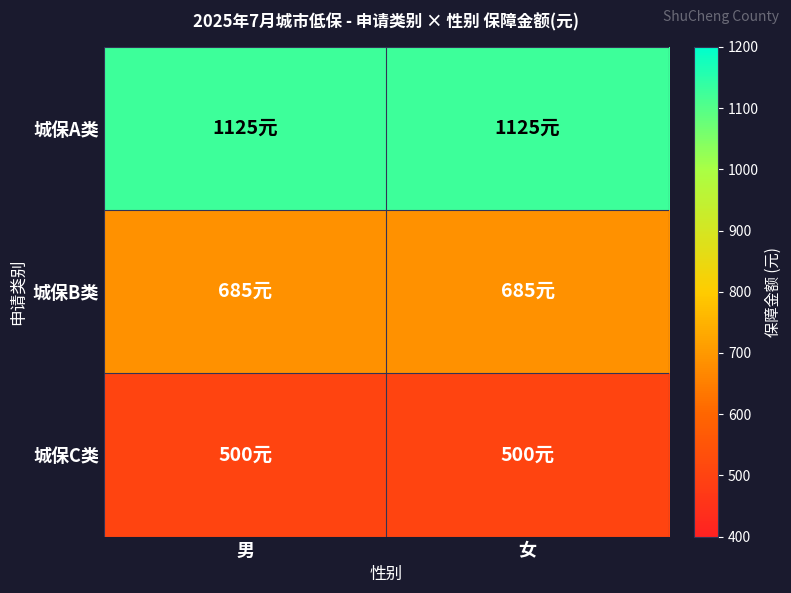

Reading left to right, what are all the values shown in this chart?

城保A类: 男=1125	女=1125
城保B类: 男=685	女=685
城保C类: 男=500	女=500